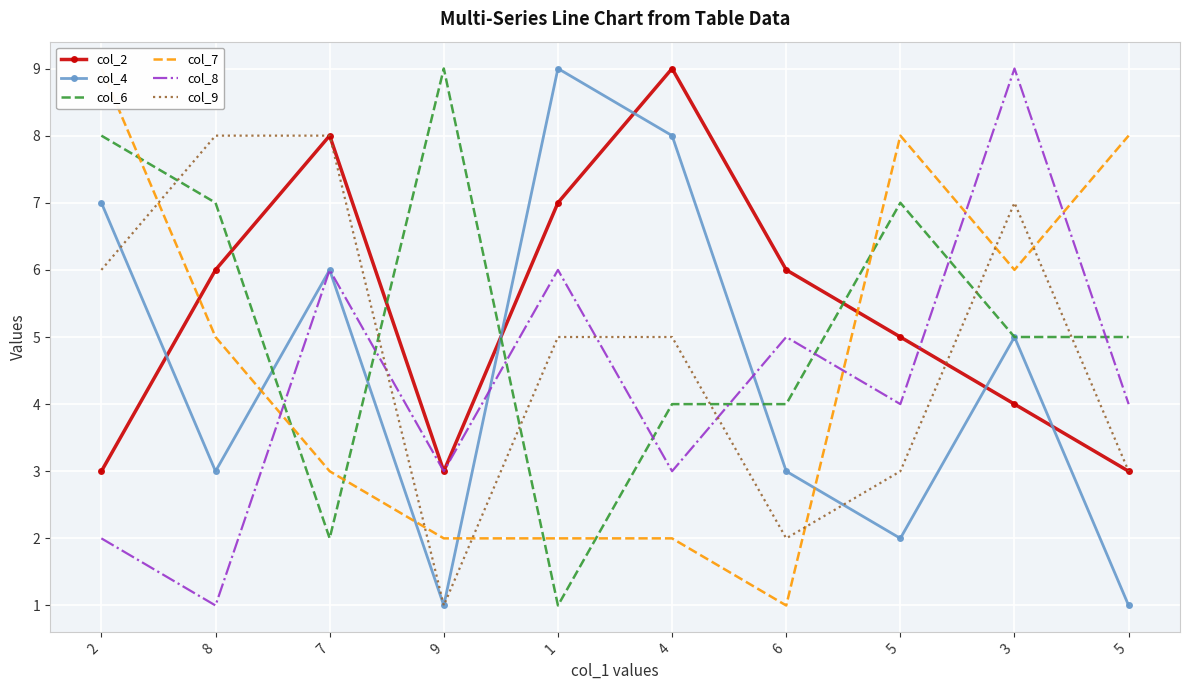

True or false: col_2 has more than 0 interior local peaks.

True